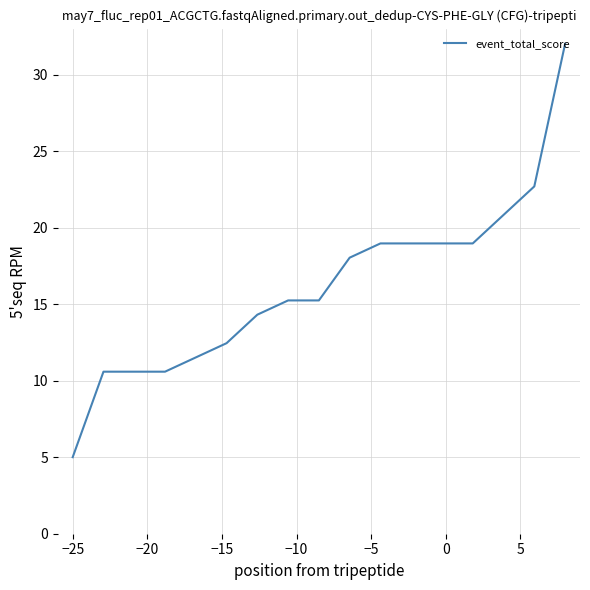

What is the greatest value displayed?

32.0